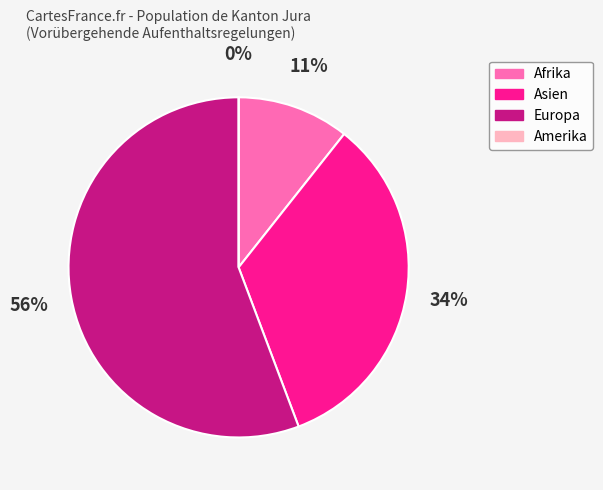

To the nearest percent, what is the average slice percentage?

25%